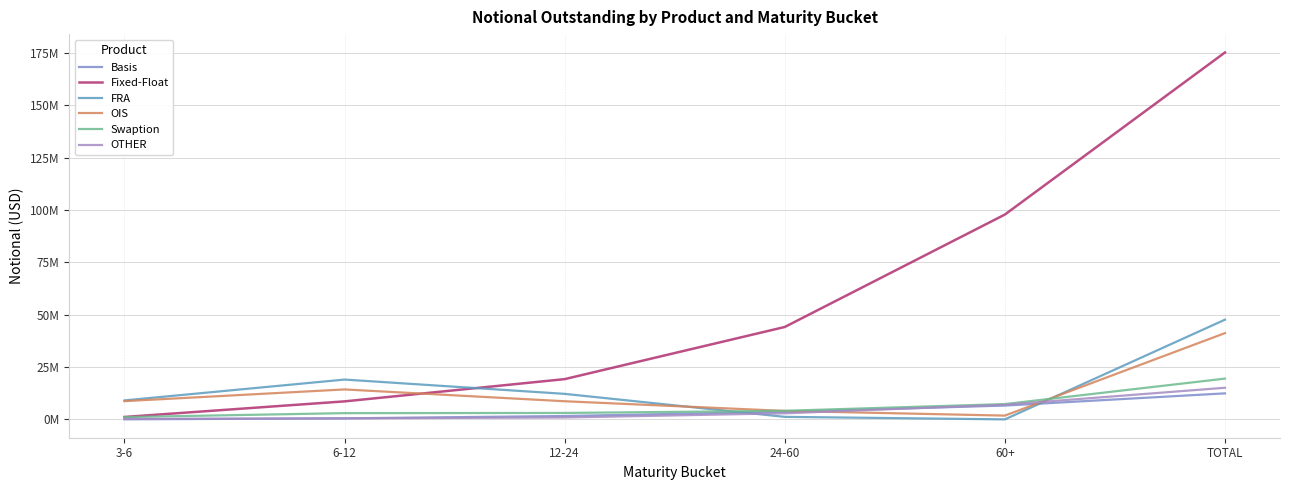

What is the approximate value of FRA at 24-60, to the nearest 100?

1208900